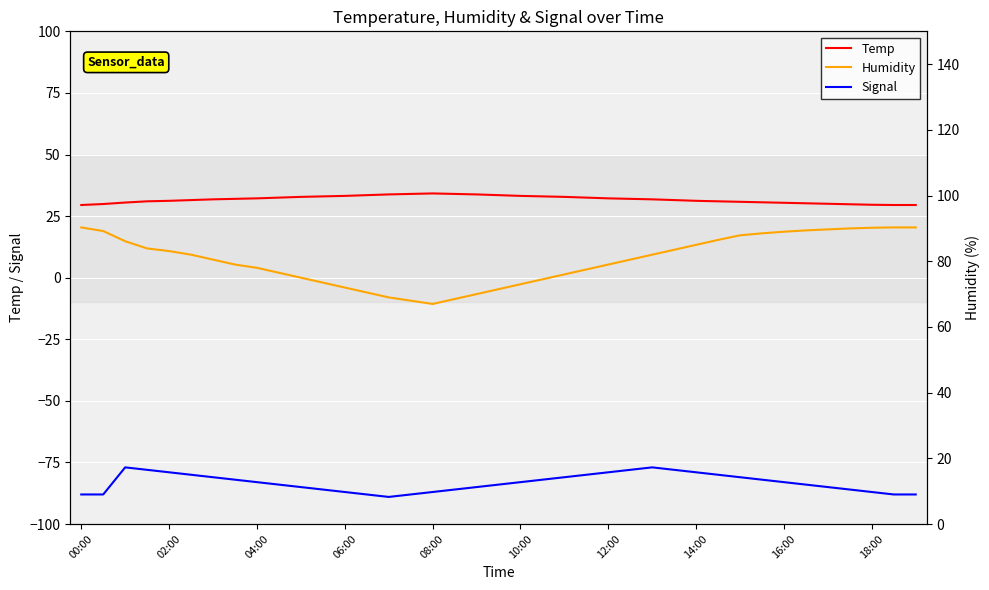

True or false: Humidity and Temp intersect in this chart.

False